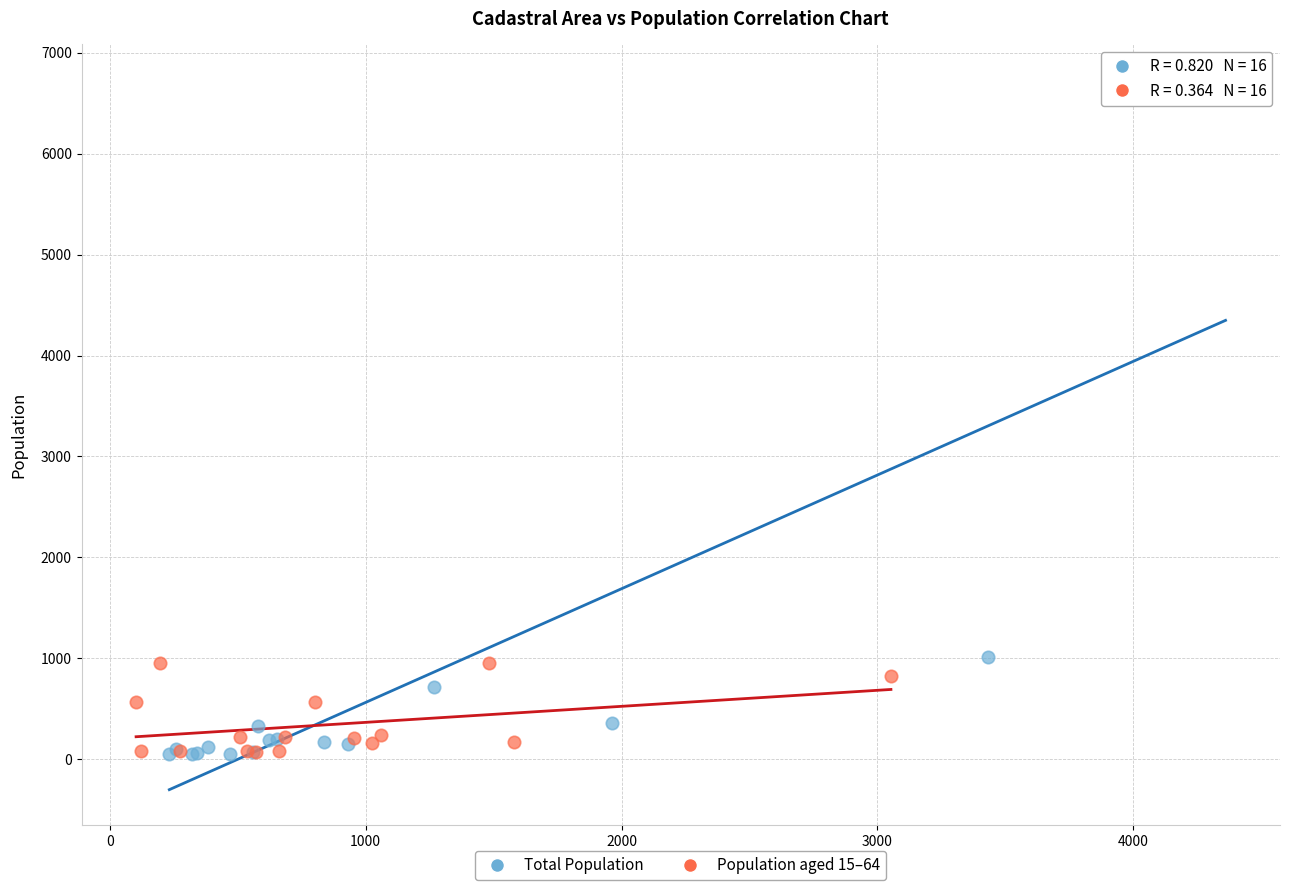

Which series has the largest Y range (max minus min)?

Total Population